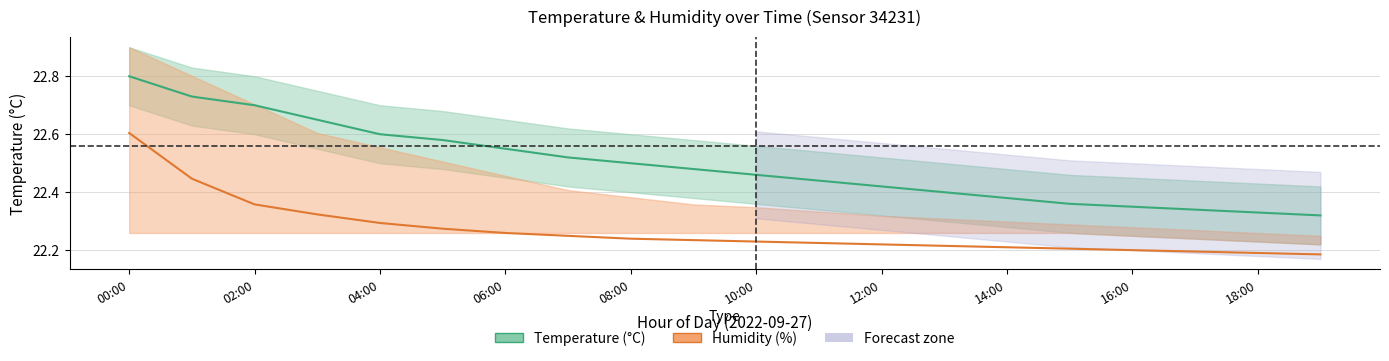

Is the value of Humidity at 00:00 greater than the value of Temperature at 14:00?

Yes